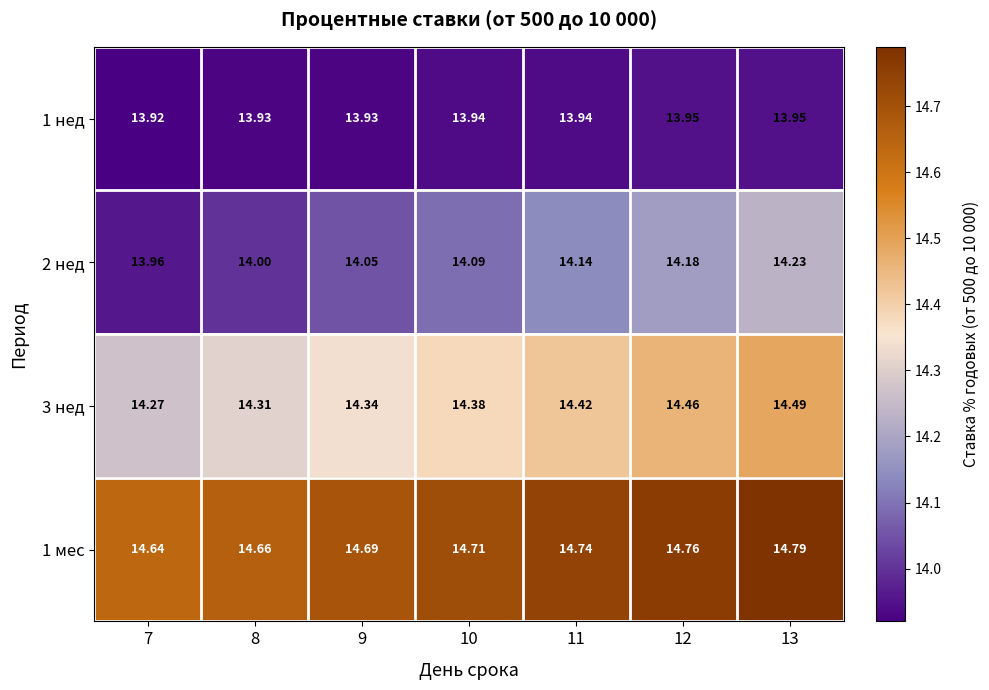

Is the value of 3 нед at 9 greater than the value of 2 нед at 9?

Yes